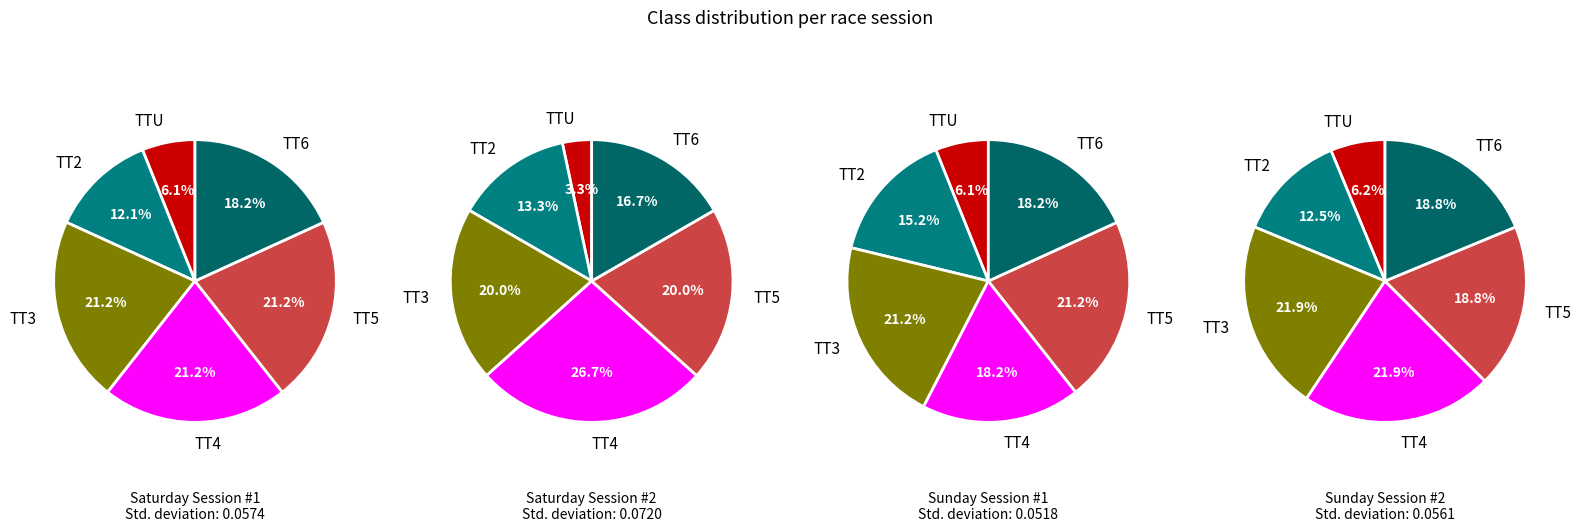

To the nearest percent, what is the difference between the TT6 and TT4 slice percentages?

3%